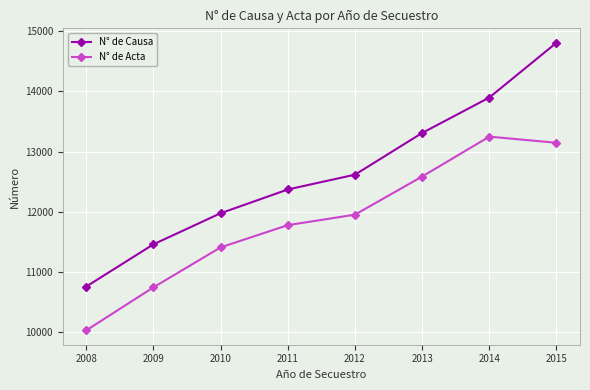

True or false: N° de Causa and N° de Acta cross at least once.

False